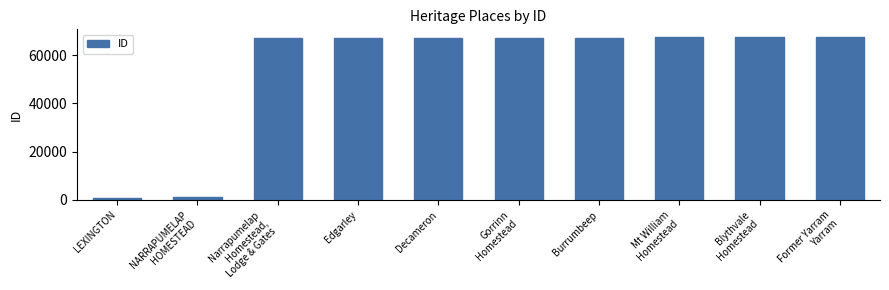

What is the difference between the maximum and minimum values?

66481